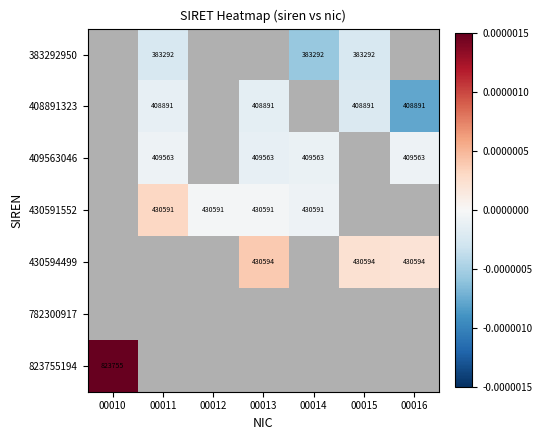

The 409563046 series shows 169430.3 at 00011. True or false?

False